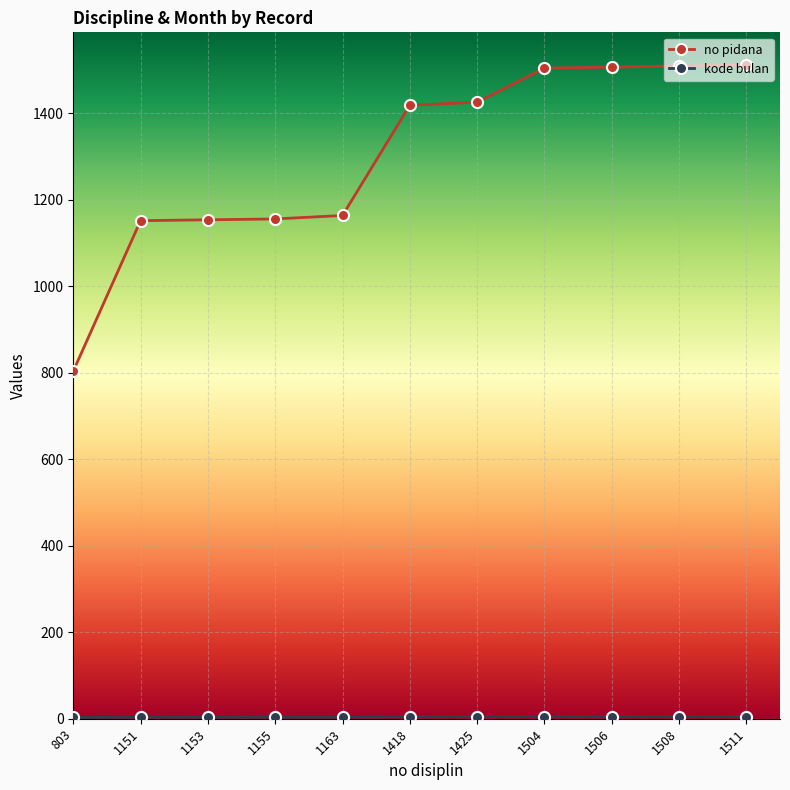

What is the maximum value for no pidana?

1512